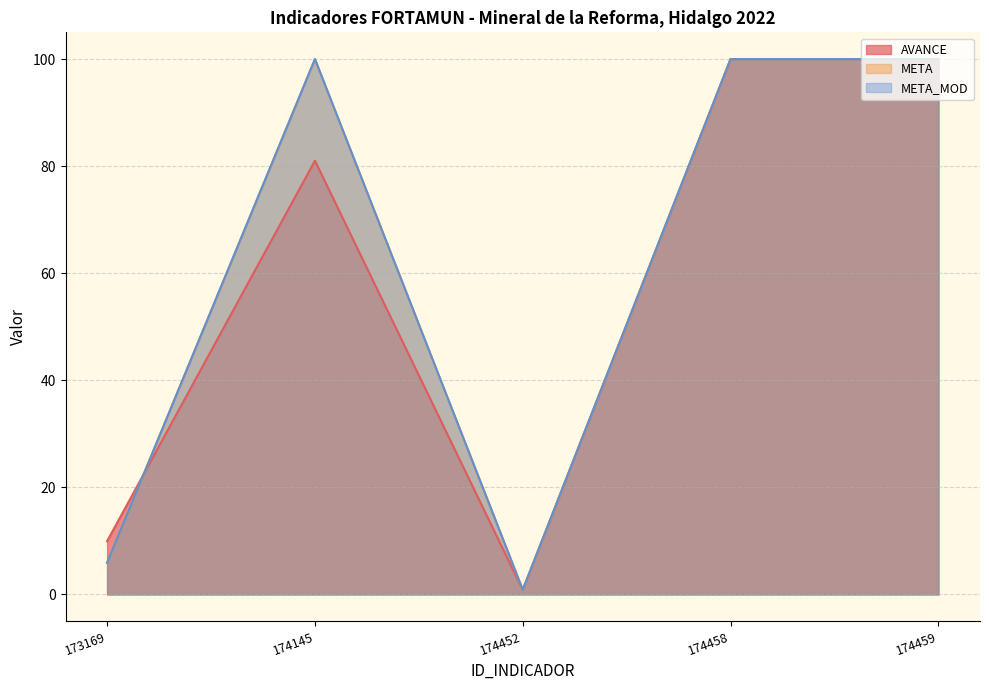

What is the maximum value for AVANCE?

100.0